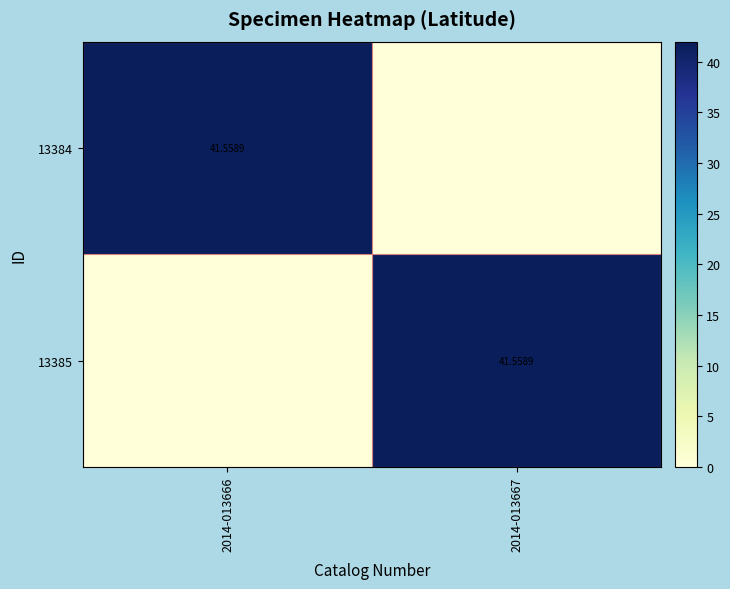

How many data points in 13384 are less than 41?

1